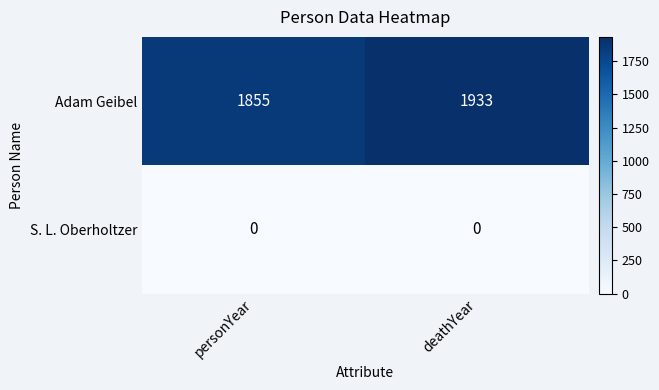

Is it true that Adam Geibel equals 1014 at personYear?

False